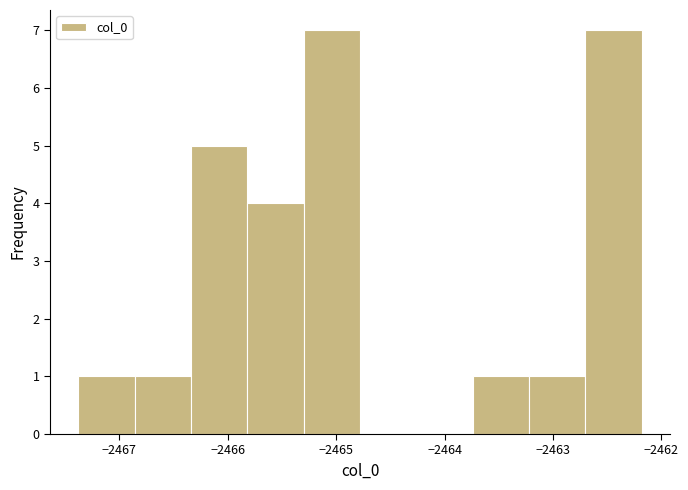

Reading left to right, transcribe this chart: for each bar, give the range it covers on the x-axis and its height. Neither the bar edges nor the heights are printed on the chart, so give them approximately, as read against the axes.

-2467.4 to -2466.9: 1
-2466.9 to -2466.3: 1
-2466.3 to -2465.8: 5
-2465.8 to -2465.3: 4
-2465.3 to -2464.8: 7
-2464.8 to -2464.3: 0
-2464.3 to -2463.7: 0
-2463.7 to -2463.2: 1
-2463.2 to -2462.7: 1
-2462.7 to -2462.2: 7